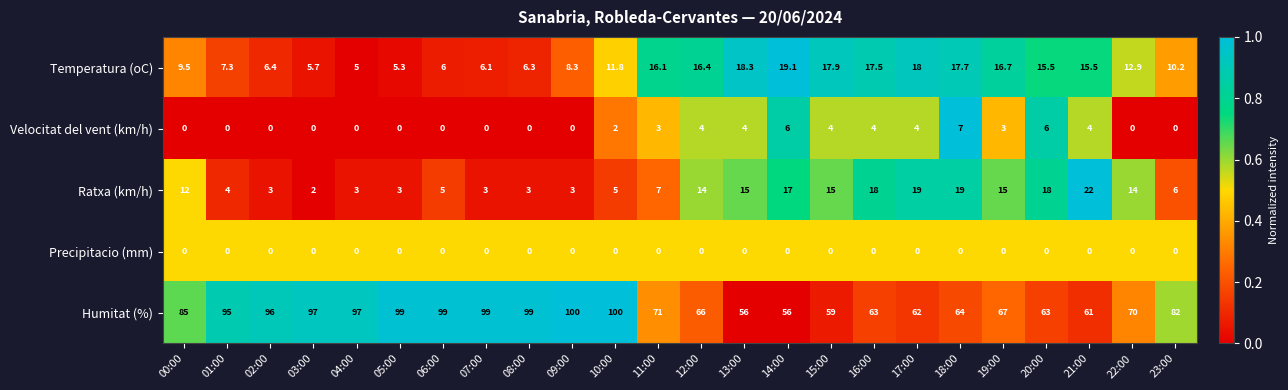

What is the approximate value of Ratxa (km/h) at 17:00?

19.0